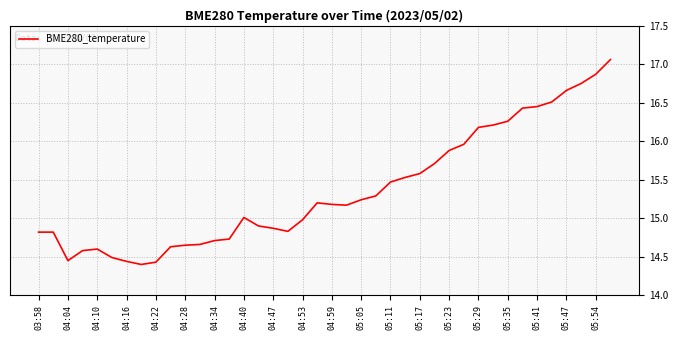

What is the difference between the maximum and minimum values?

2.7